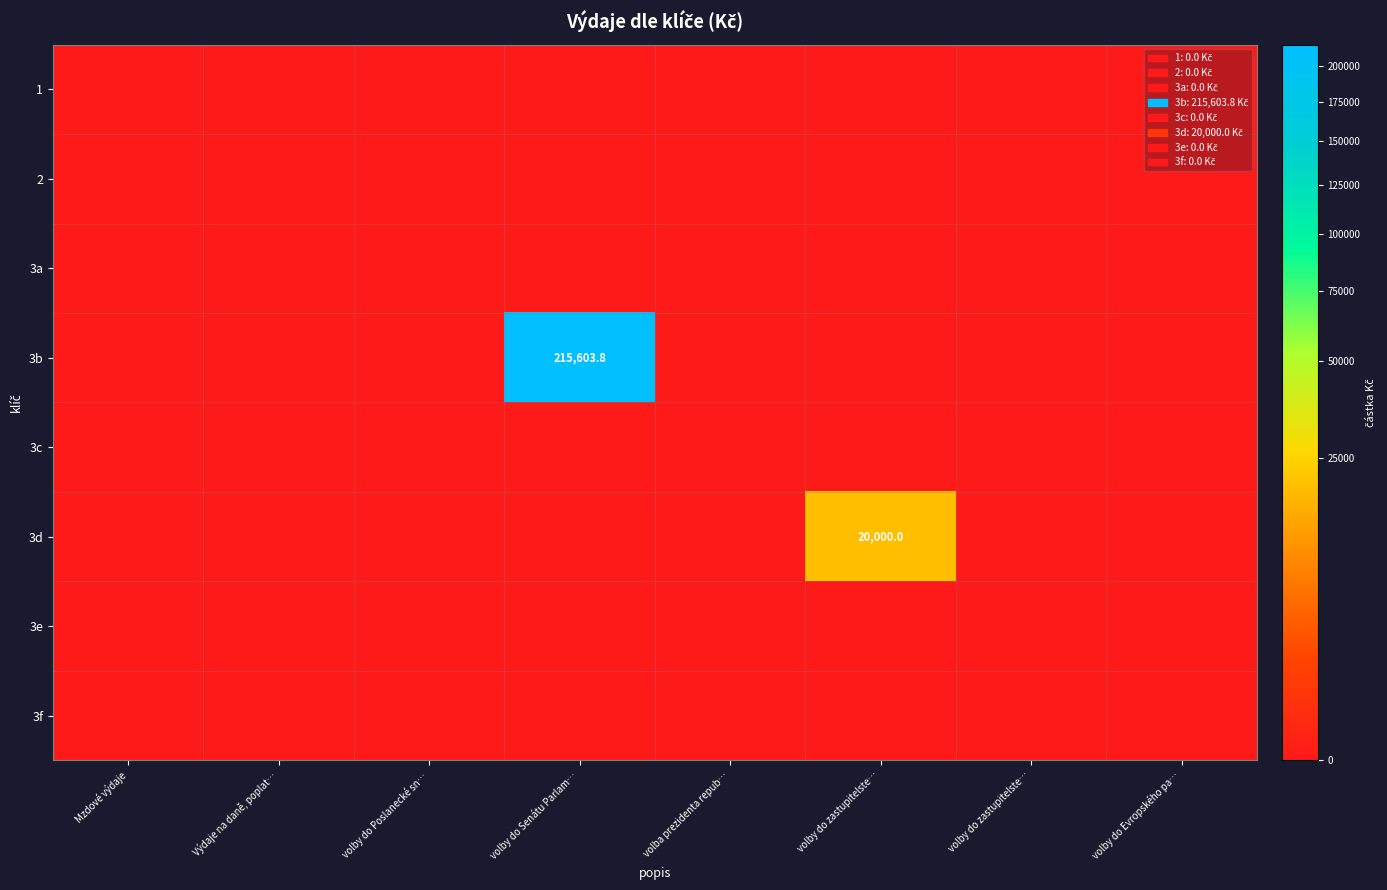

Which has a higher value, volba prezidenta repub… or volby do zastupitelste…?

volba prezidenta repub…